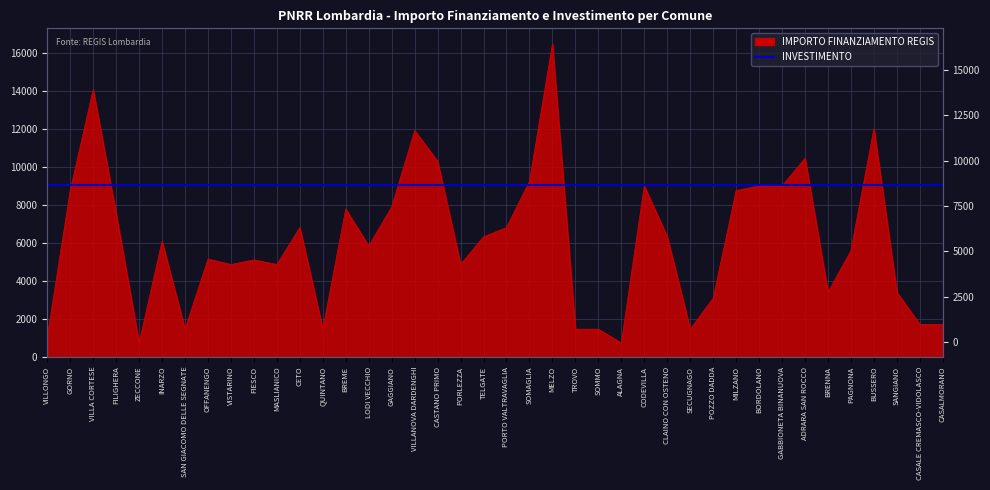

Count the number of values greater than 6075.

19